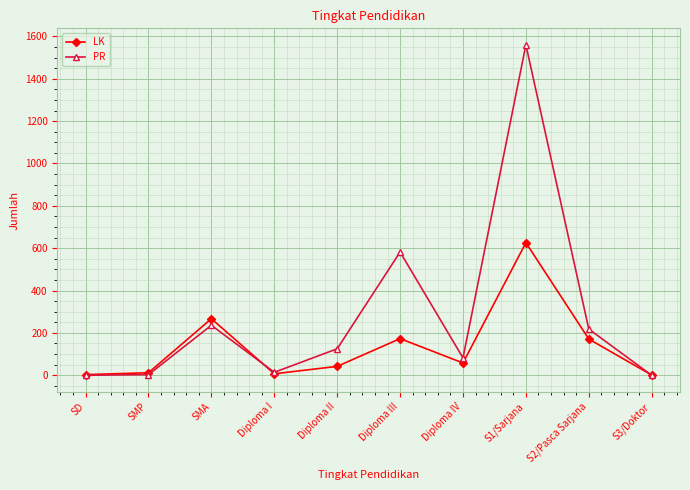

How many interior local peaks does the LK series have?

3